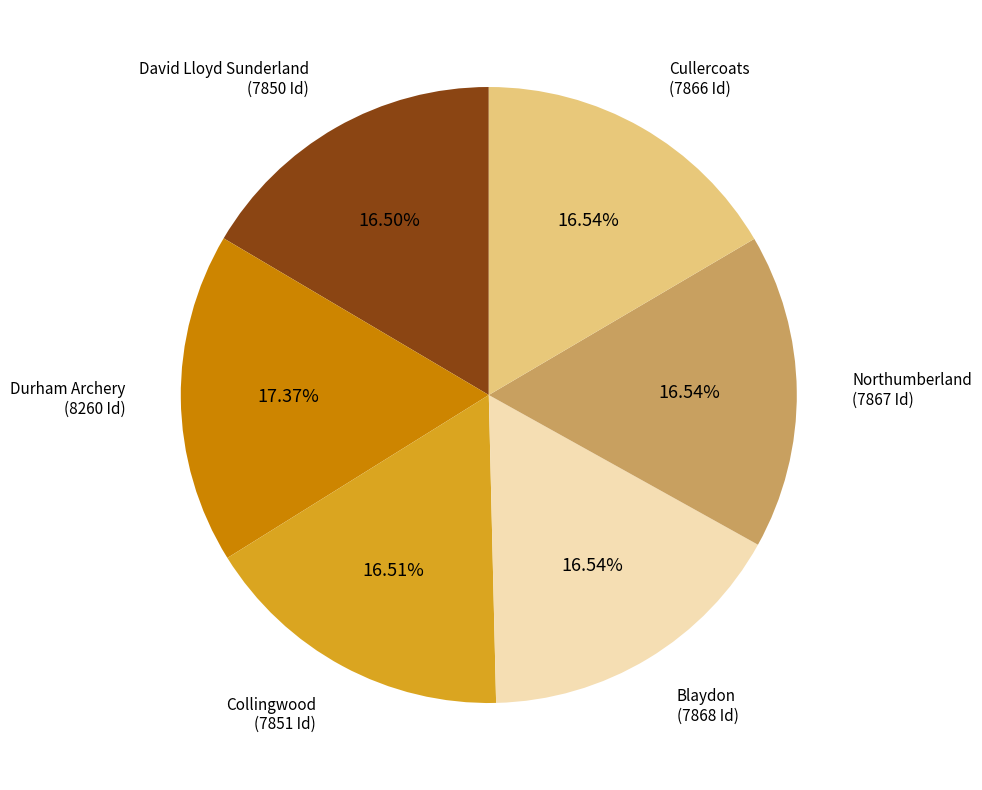

To the nearest percent, what percentage of the pie is Collingwood?

17%